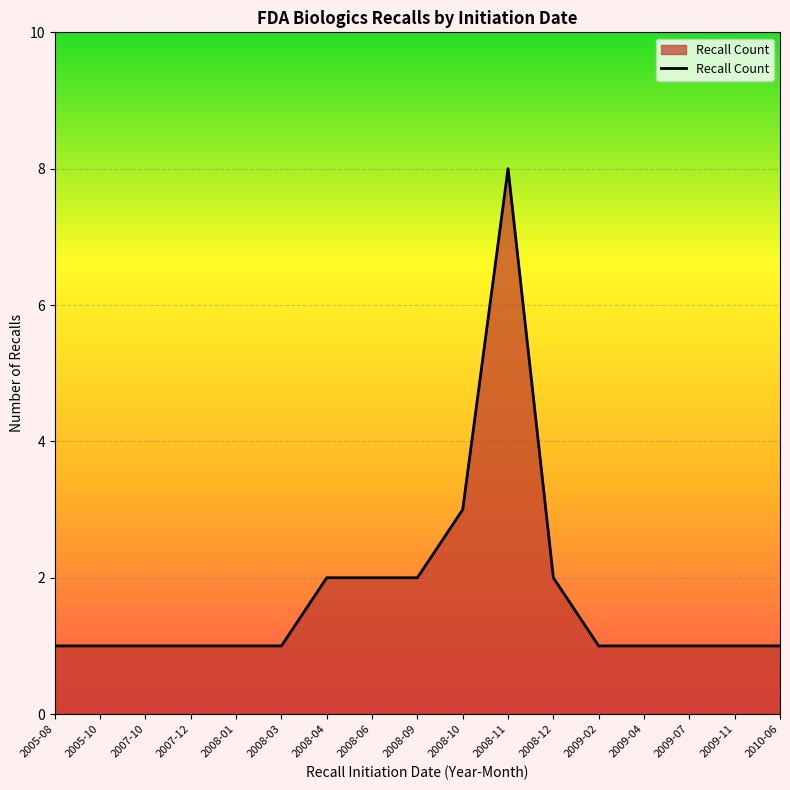

How many categories are shown in the chart?

17